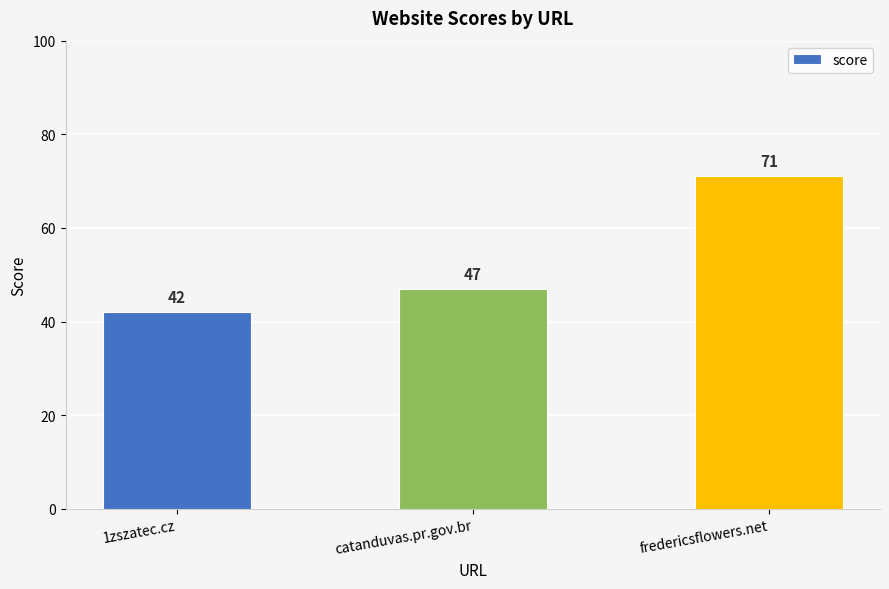

Rank the categories by value from lowest to highest.

1zszatec.cz, catanduvas.pr.gov.br, fredericsflowers.net